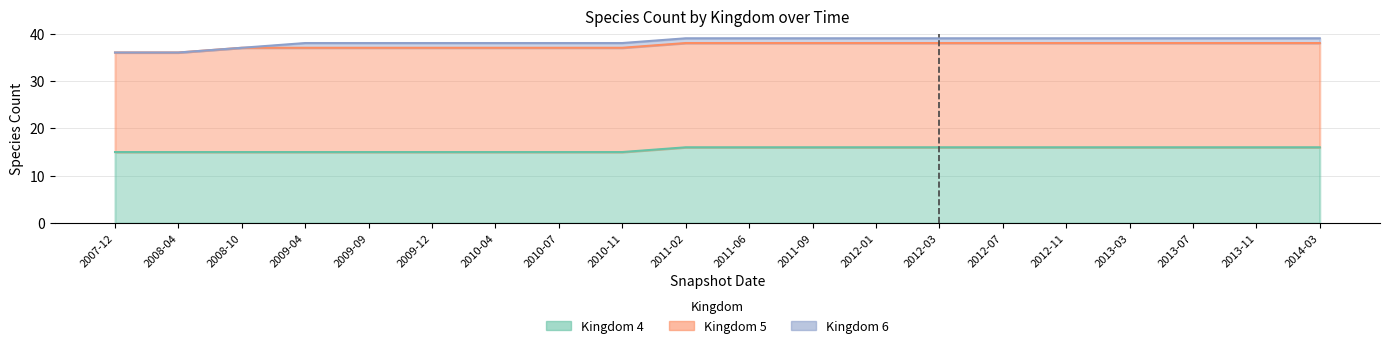

What position from the left is 2011-09?

12